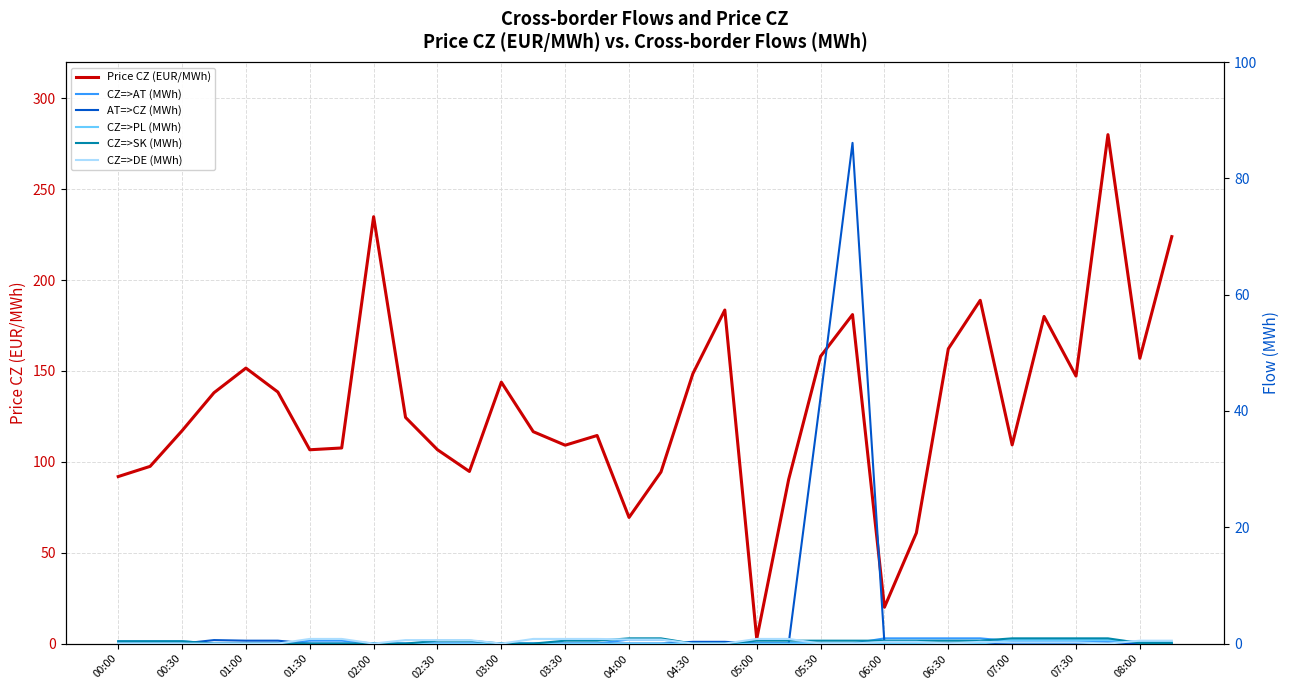

True or false: Price CZ (EUR/MWh) and CZ=>SK (MWh) intersect in this chart.

False